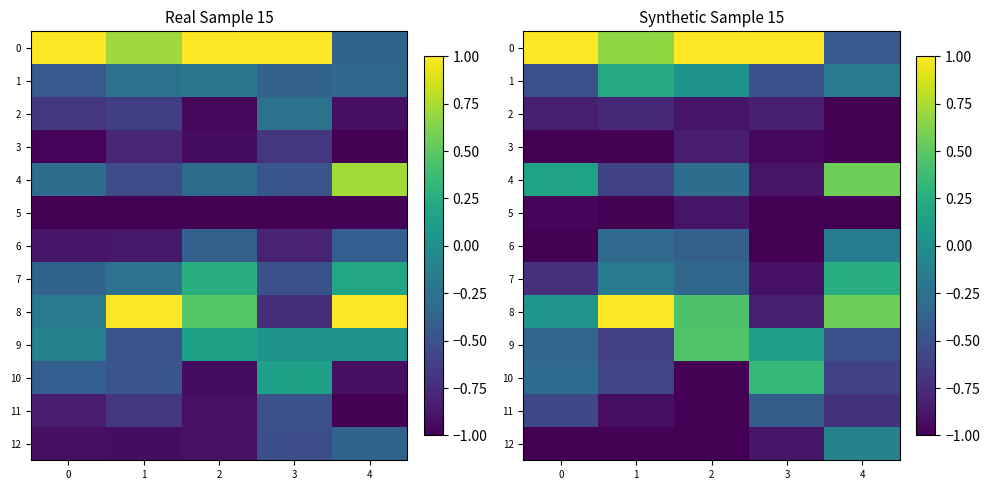

At 4, list the series in order from smallest to largest.

2, 3, 5, 11, 10, 9, 0, 1, 6, 12, 7, 8, 4